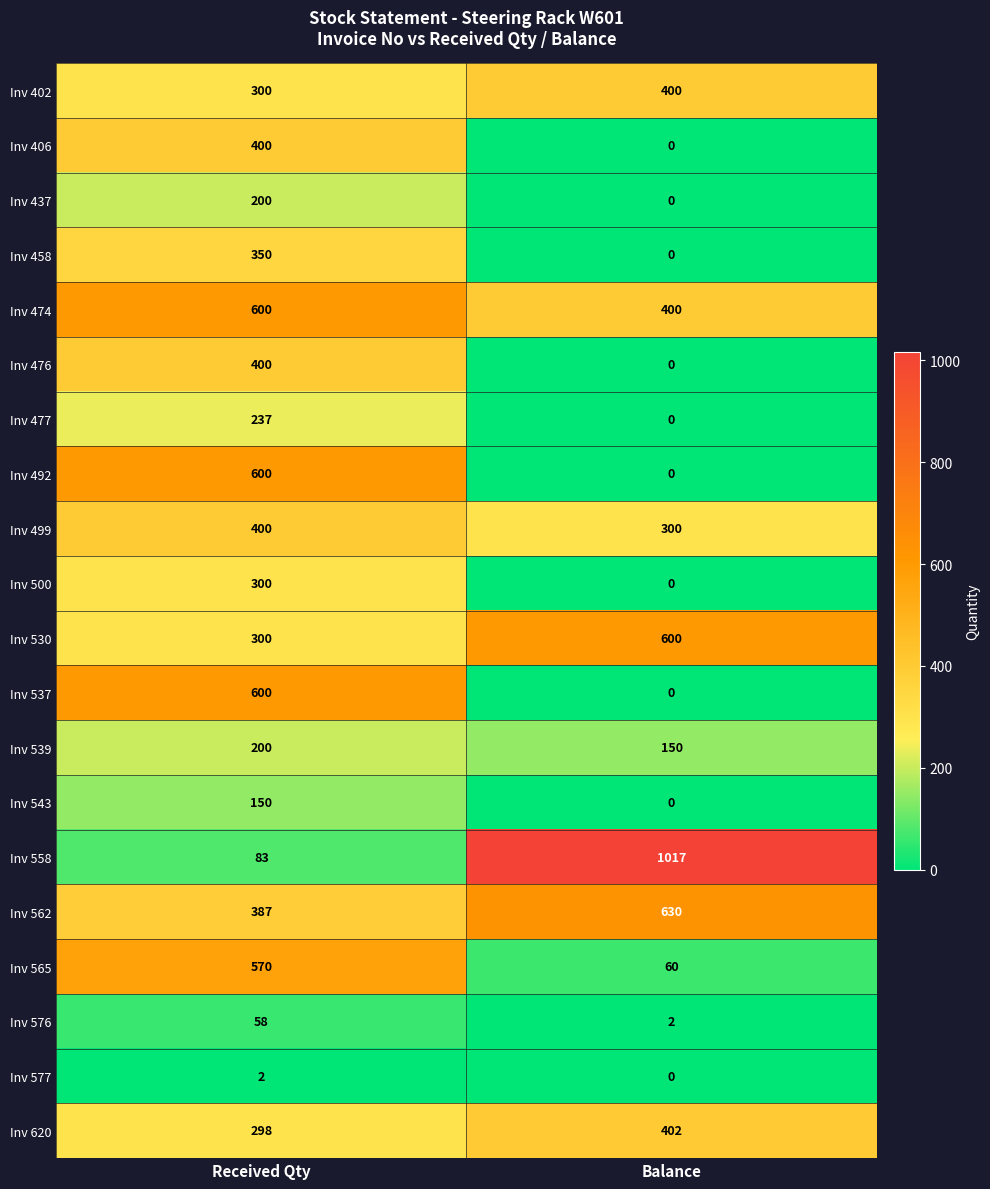

Between Received Qty and Balance, which series saw the biggest shift?

Inv 558